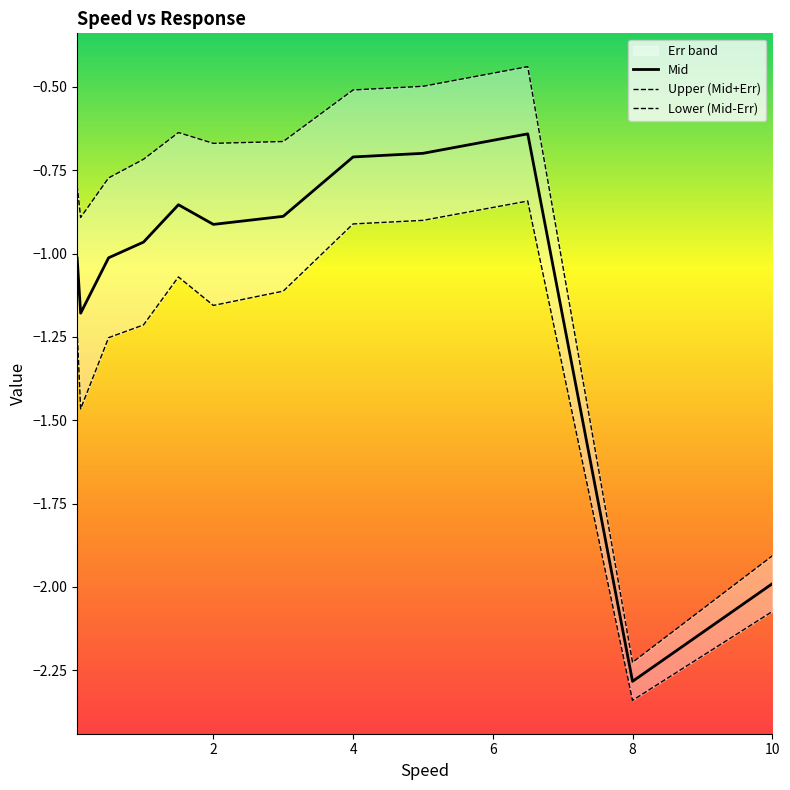

Which series has the largest total across all categories?

Upper (Mid+Err)